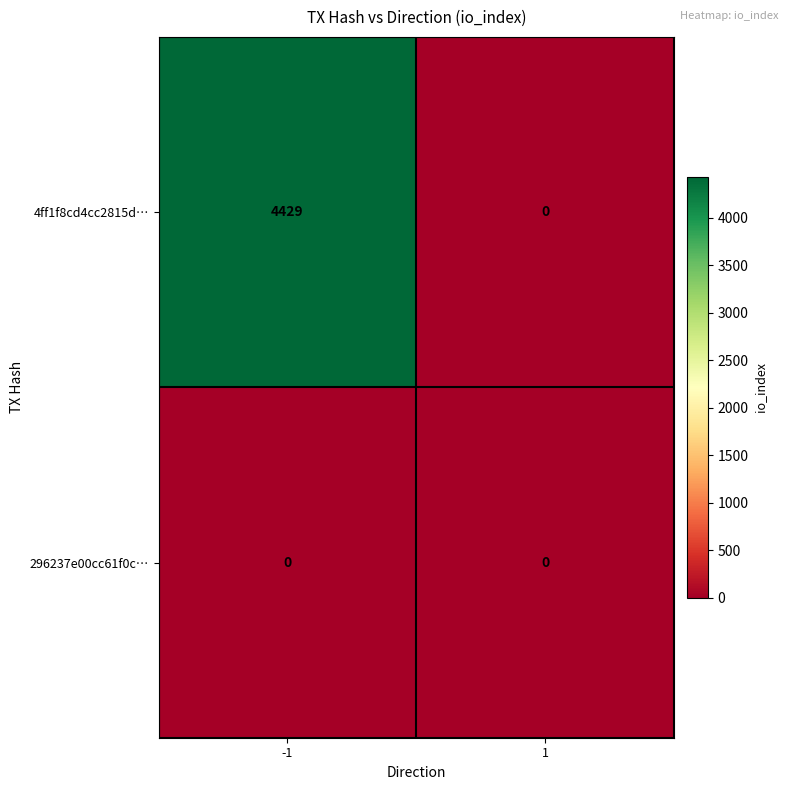

What is the greatest value displayed?

4429